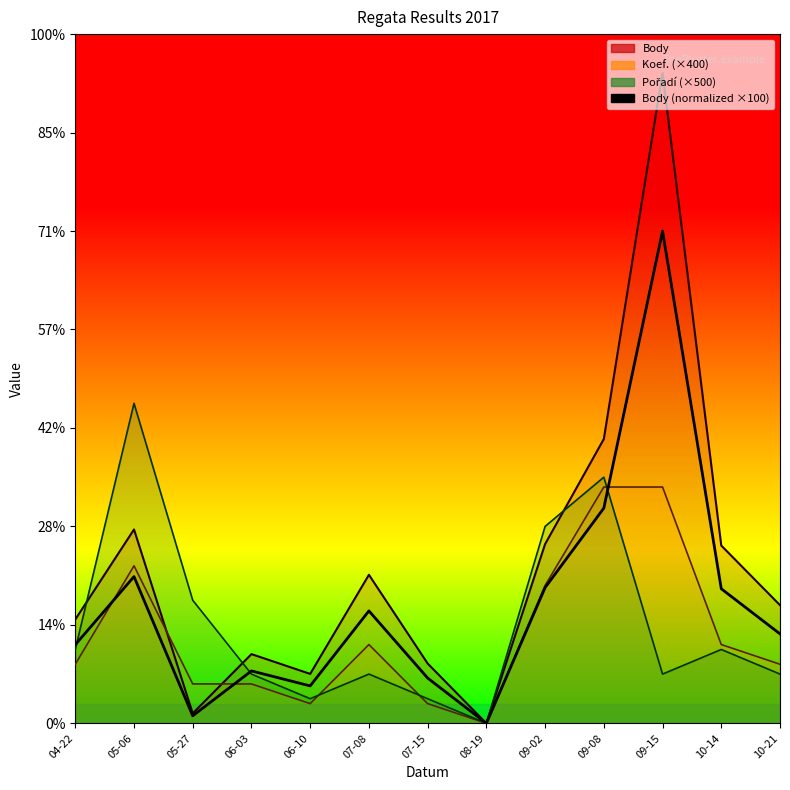

What is the sum of all values?

31433.5